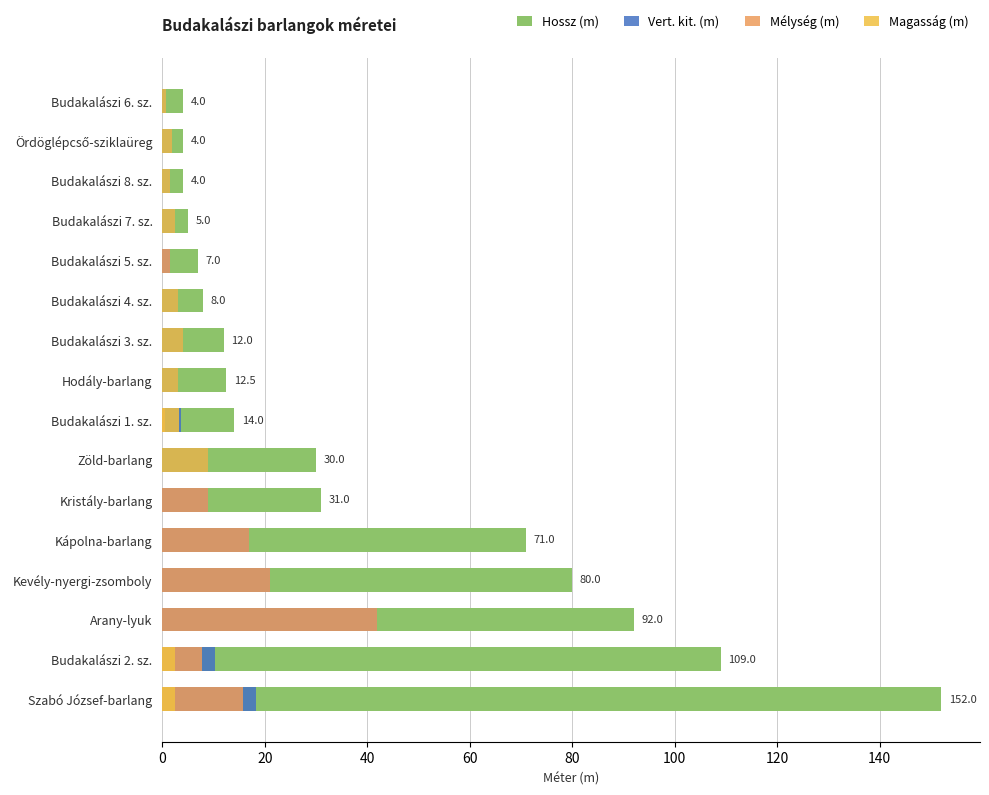

Is it true that Mélység (m) equals 30.7 at Kevély-nyergi-zsomboly?

False